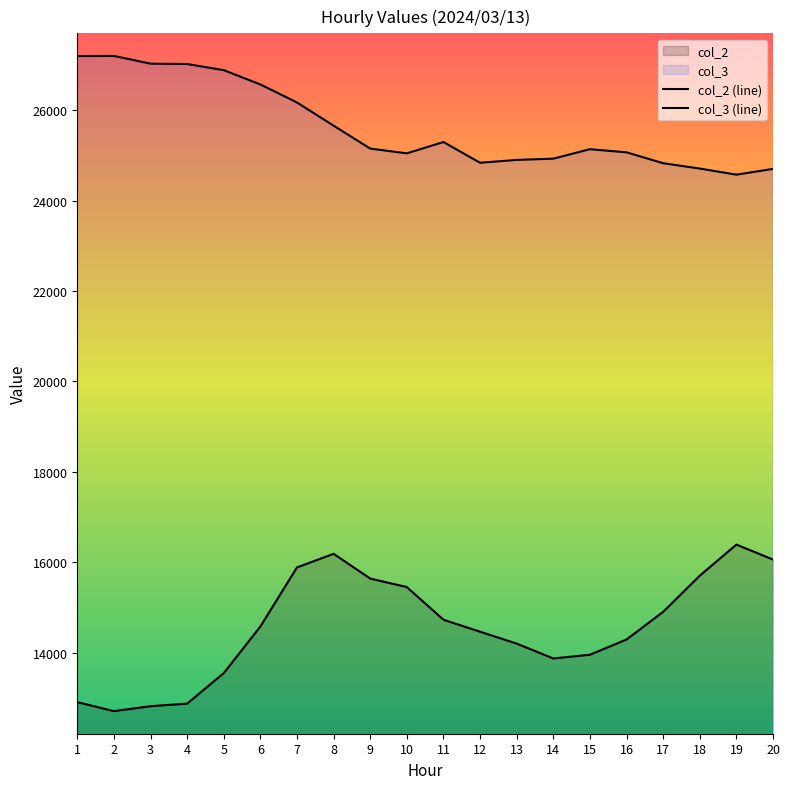

How many interior local peaks does the col_3 (line) series have?

3